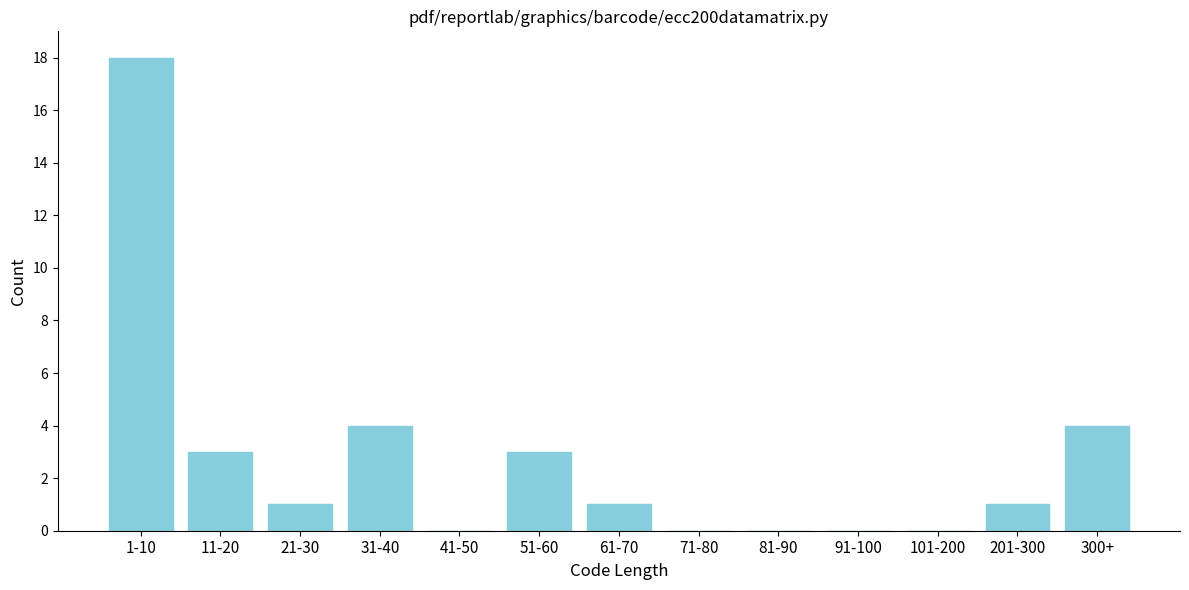

Reading left to right, extract all data points from this chart.

1-10=18	11-20=3	21-30=1	31-40=4	41-50=0	51-60=3	61-70=1	71-80=0	81-90=0	91-100=0	101-200=0	201-300=1	300+=4